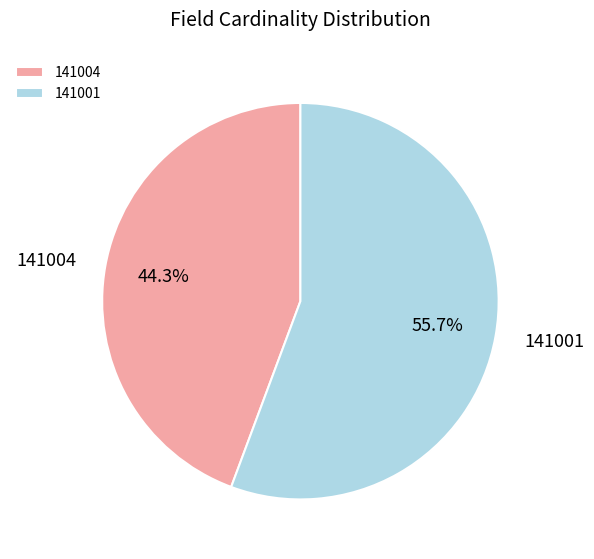

What is the majority slice?

141001